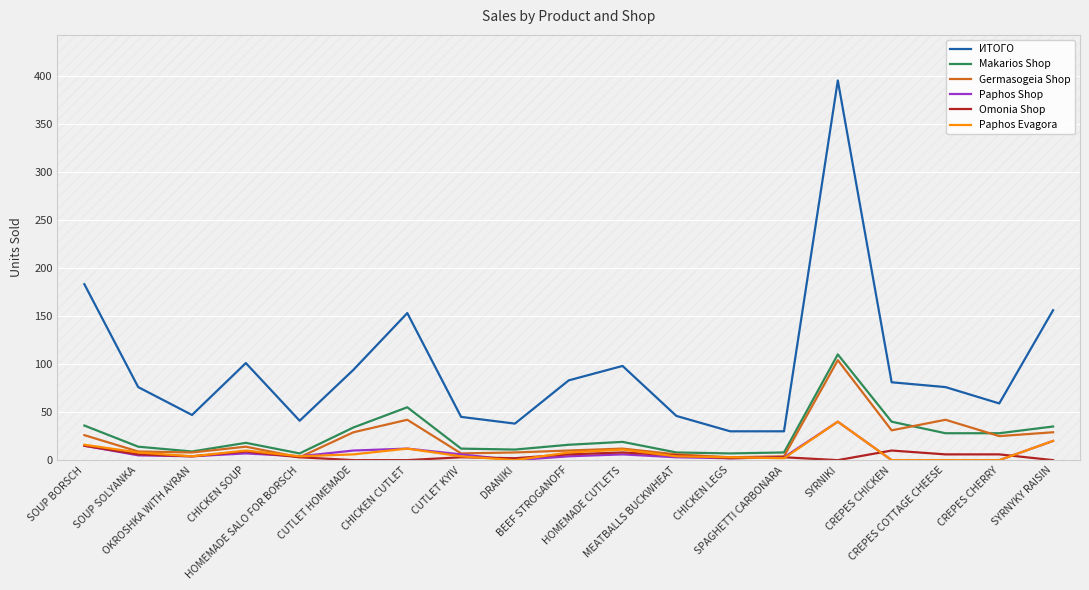

How many lines are shown in the chart?

6